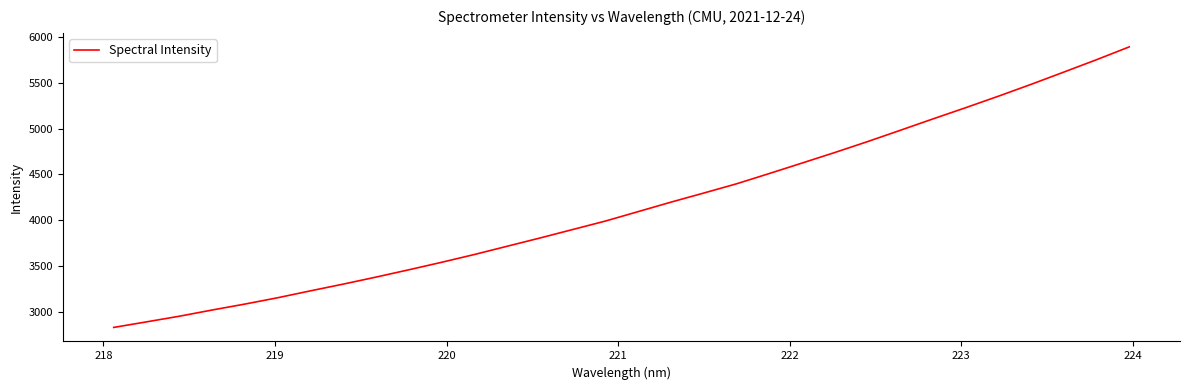

Reading left to right, extract all data points from this chart.

2831.5	2892.1	2953.5	3021.3	3086.2	3155.2	3230.5	3304.0	3380.5	3460.2	3541.8	3626.9	3716.9	3806.8	3899.4	3991.9	4094.9	4198.0	4297.1	4397.9	4509.9	4624.2	4739.2	4858.0	4981.4	5105.9	5228.3	5353.7	5483.1	5616.8	5751.9	5891.9